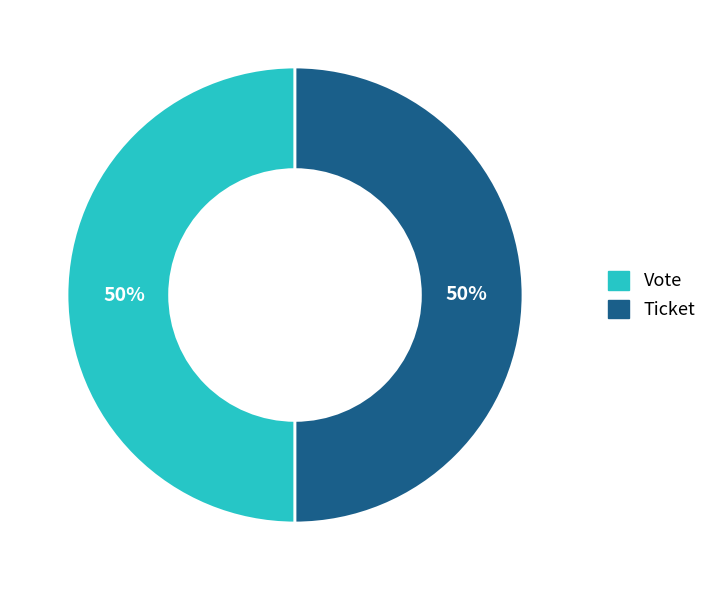

To the nearest percent, what is the combined percentage of Ticket and Vote?

100%